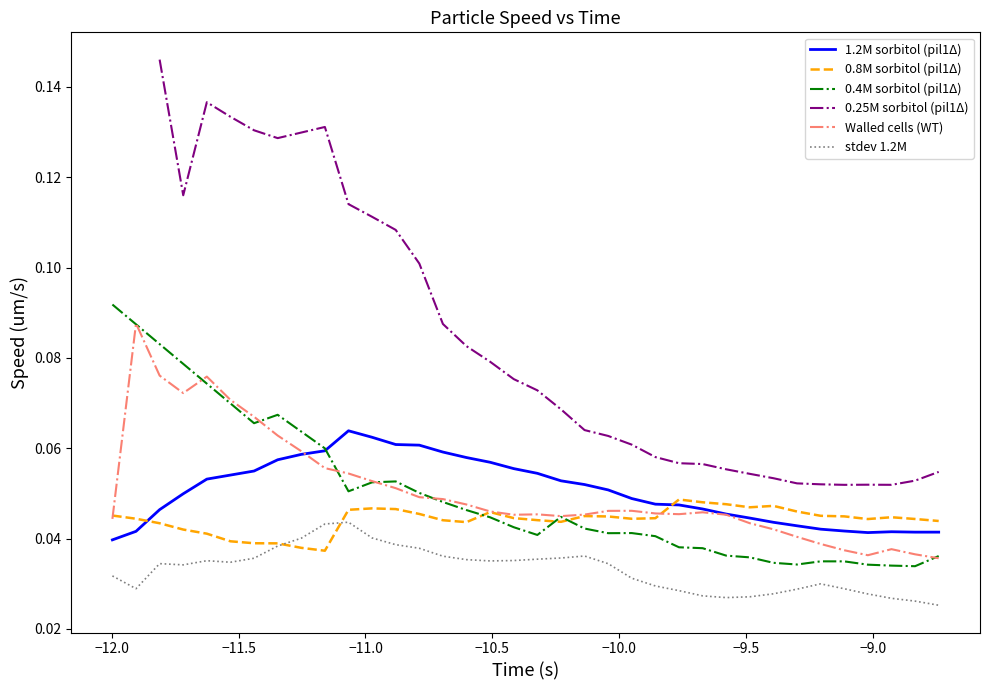

What is the difference between the second highest and minimum values in the 0.4M sorbitol (pil1Δ) series?

0.1